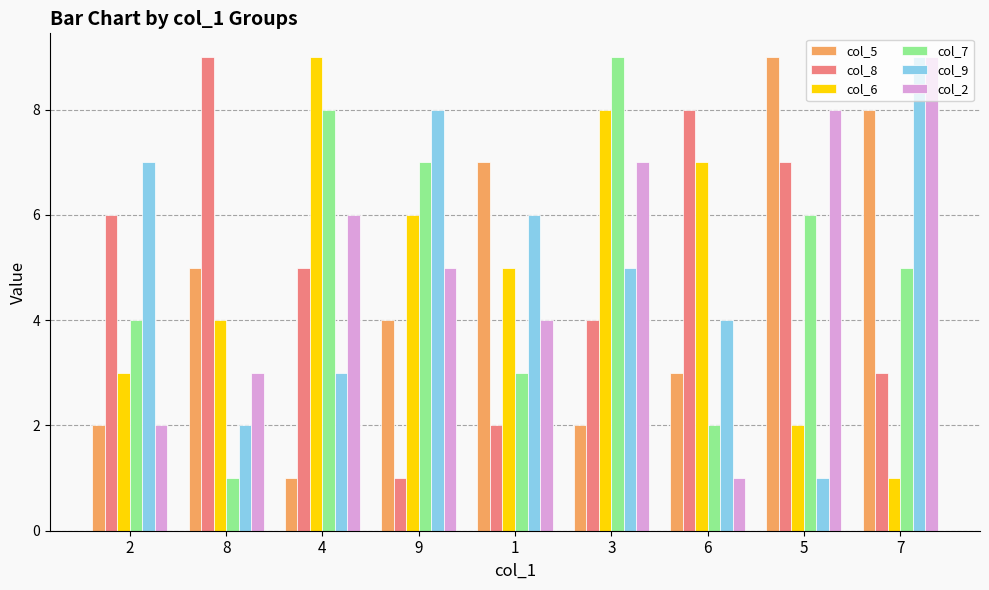

What is the sum of all col_7 values?

45